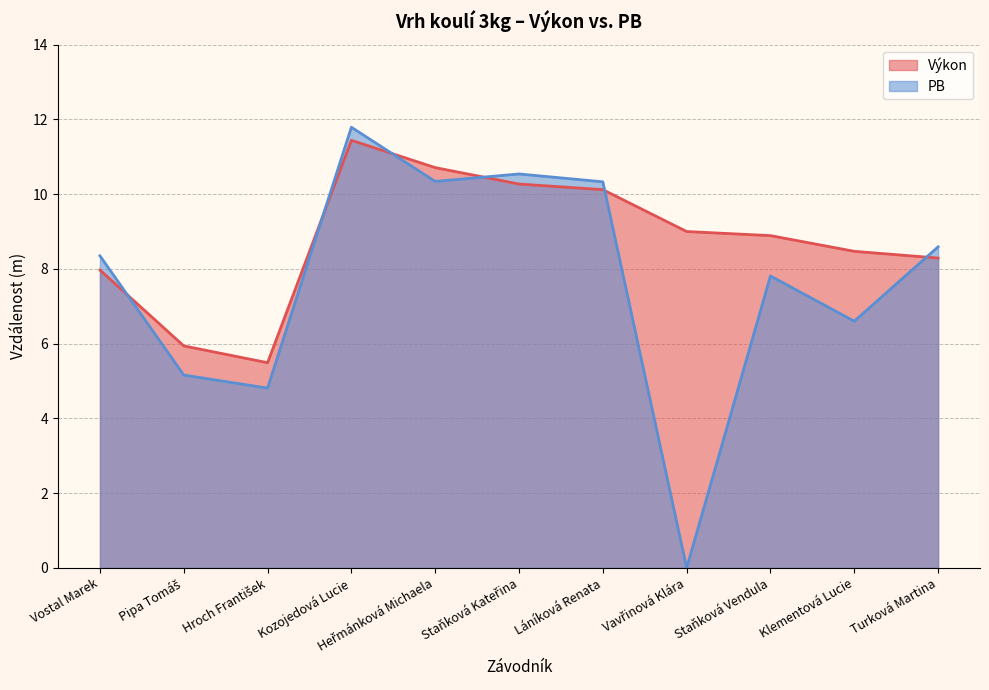

Reading left to right, transcribe all the data shown in this chart.

Výkon: Vostal Marek=8.0	Pipa Tomáš=5.9	Hroch František=5.5	Kozojedová Lucie=11.4	Heřmánková Michaela=10.7	Staňková Kateřina=10.3	Láníková Renata=10.1	Vavřinová Klára=9.0	Staňková Vendula=8.9	Klementová Lucie=8.5	Turková Martina=8.3
PB: Vostal Marek=8.3	Pipa Tomáš=5.2	Hroch František=4.8	Kozojedová Lucie=11.8	Heřmánková Michaela=10.3	Staňková Kateřina=10.5	Láníková Renata=10.3	Vavřinová Klára=0.0	Staňková Vendula=7.8	Klementová Lucie=6.6	Turková Martina=8.6